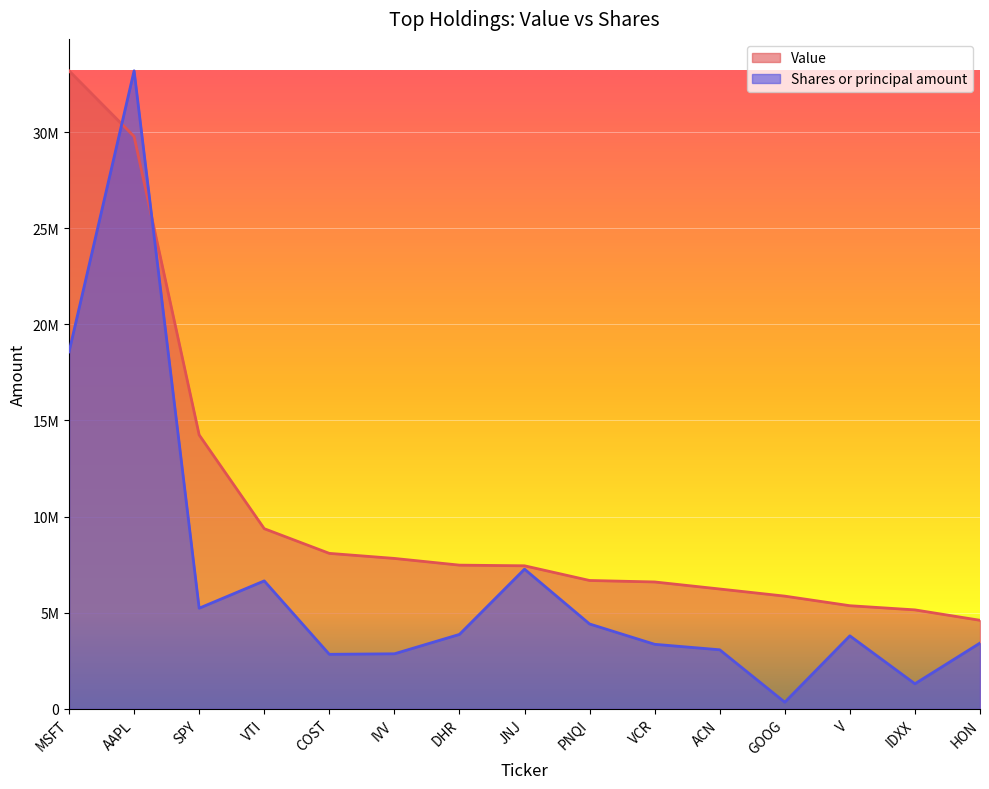

Where is the first local minimum for Shares or principal amount?

SPY